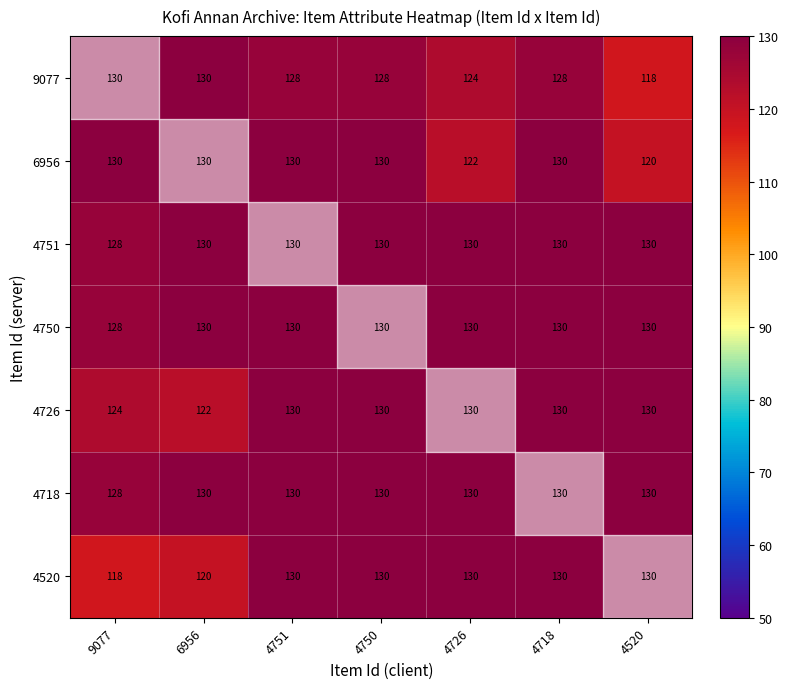

What is the maximum value shown in the chart?

130